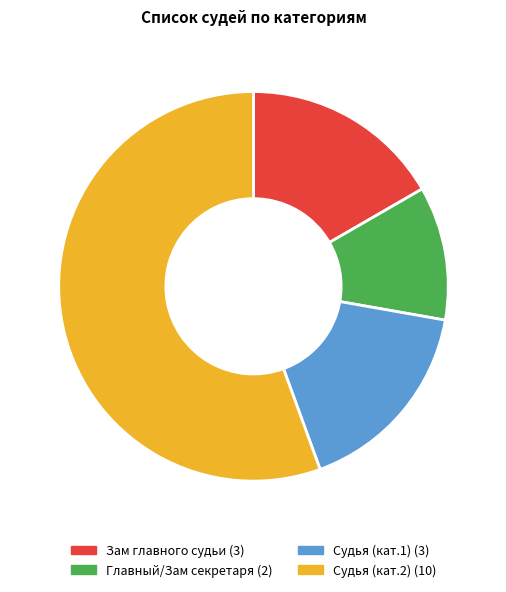

Is there any slice that represents more than half of the pie?

Yes